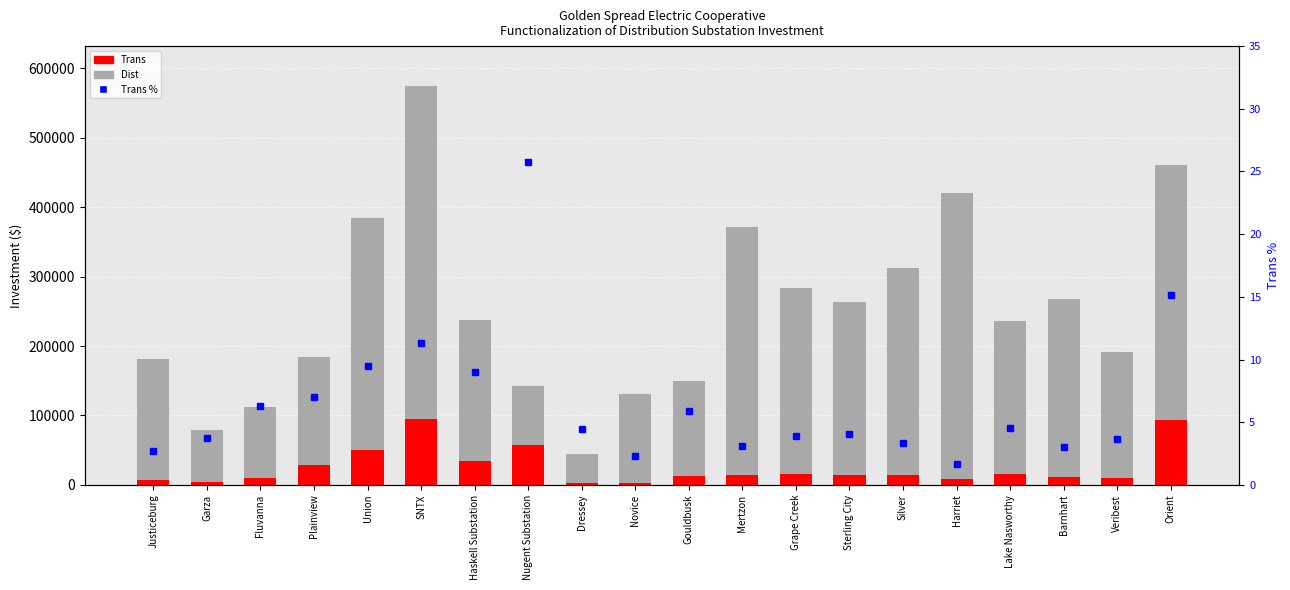

What is the value of the Trans % bar at the 3rd from the left?

6.3